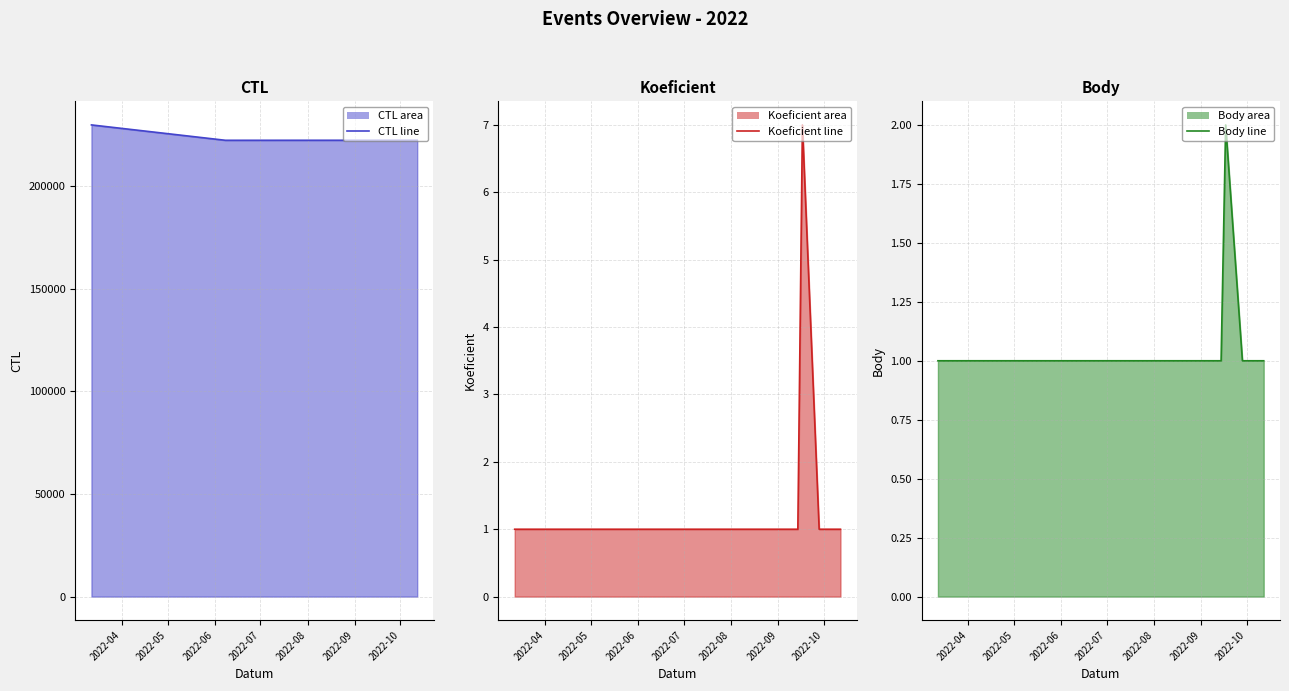

How many data points does each series have?

6